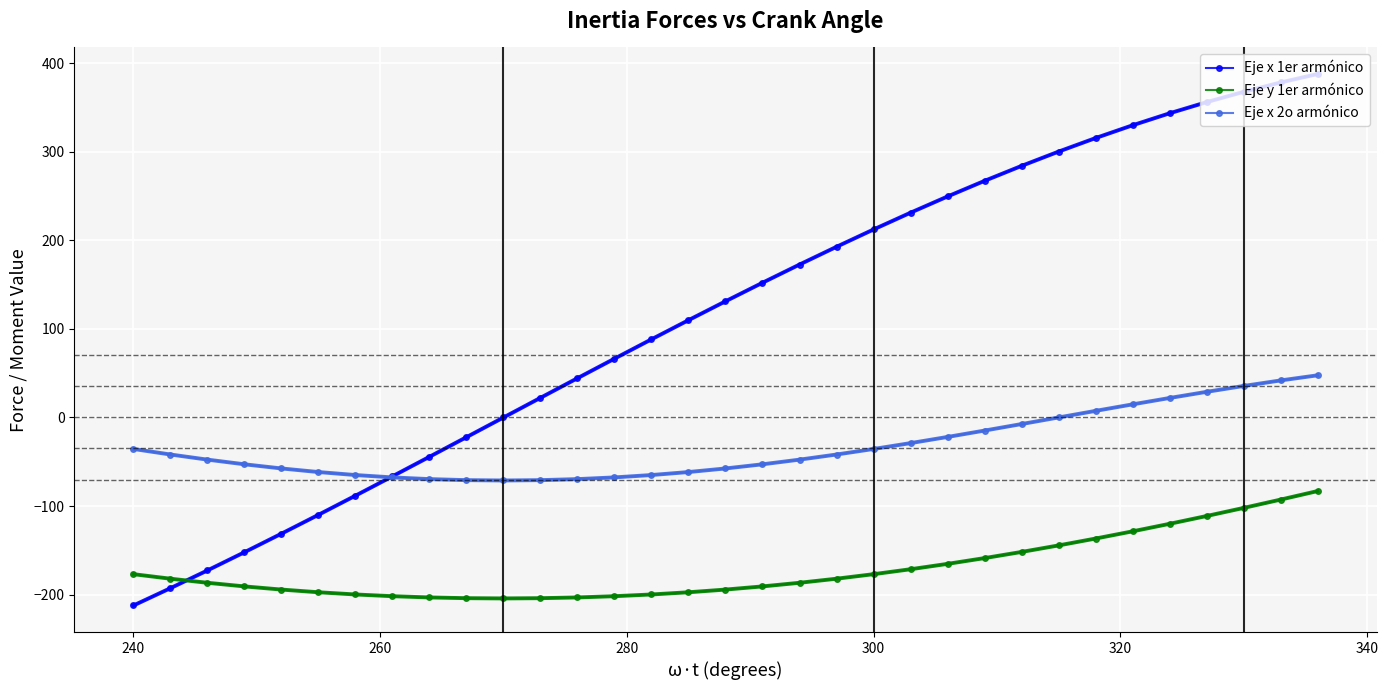

True or false: Eje y 1er armónico and Eje x 2o armónico intersect in this chart.

False